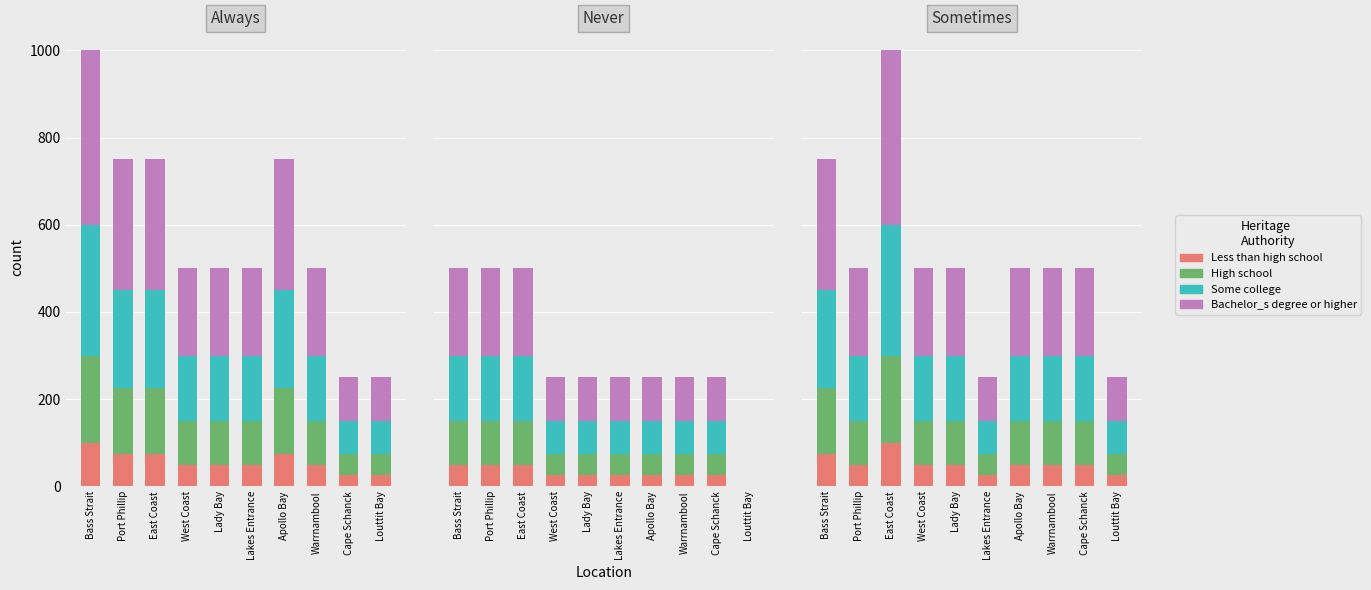

At which category is the sum across all series the highest?

East Coast